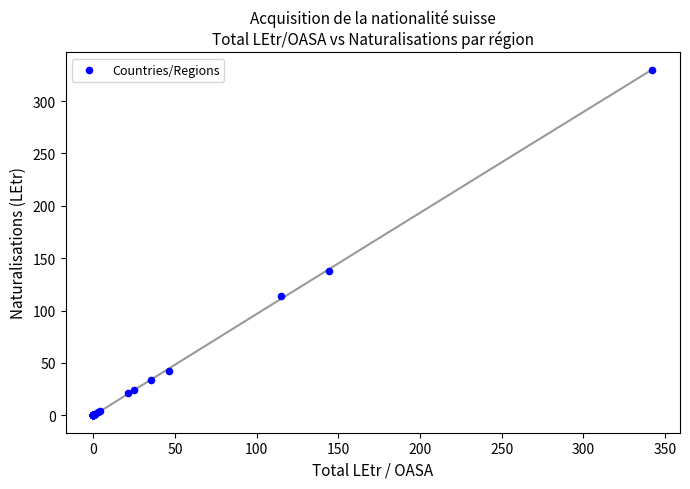

What Y value in the scatter plot is closest to 165?

138